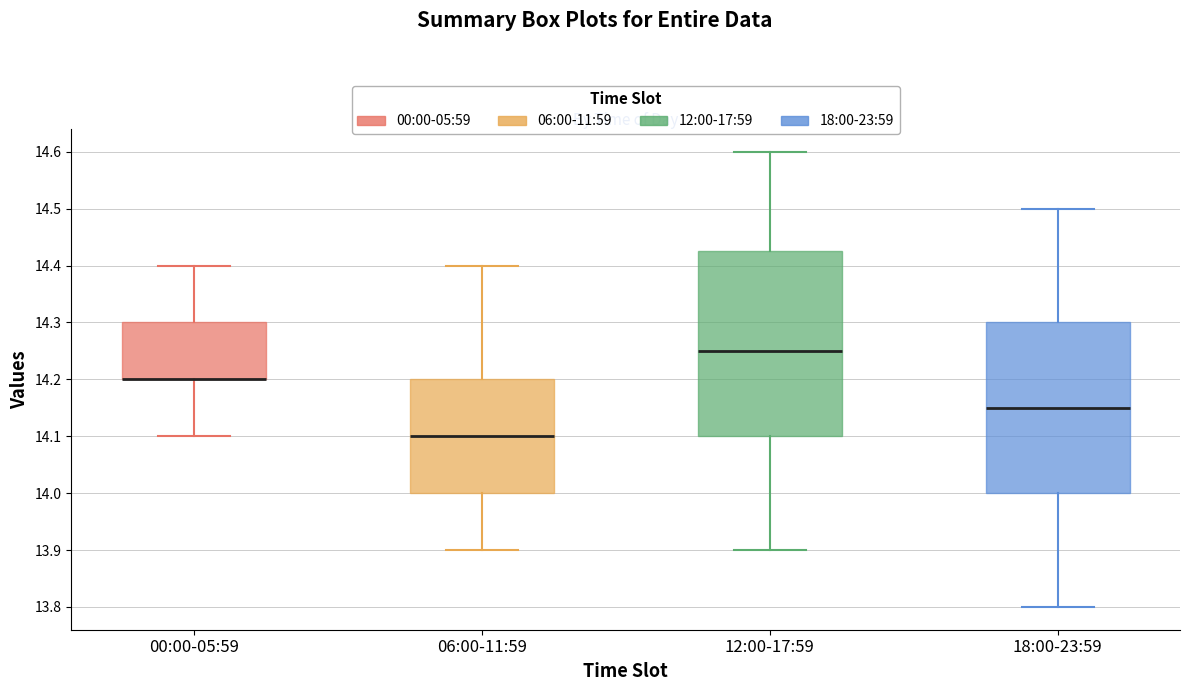

Which box is the tallest, from its lower edge to its upper edge?

12:00-17:59